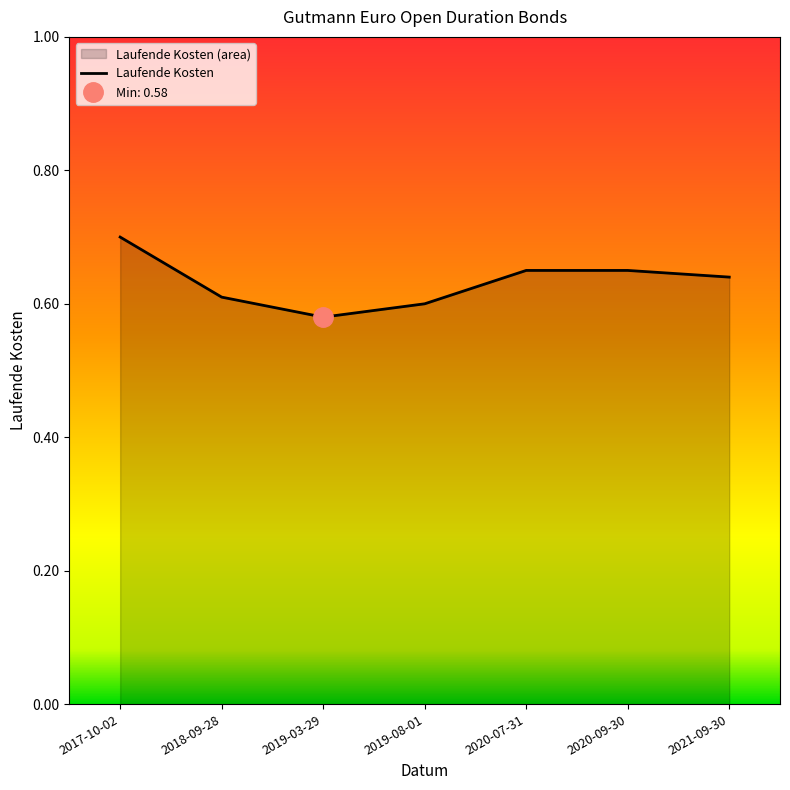

How many data points does each series have?

7